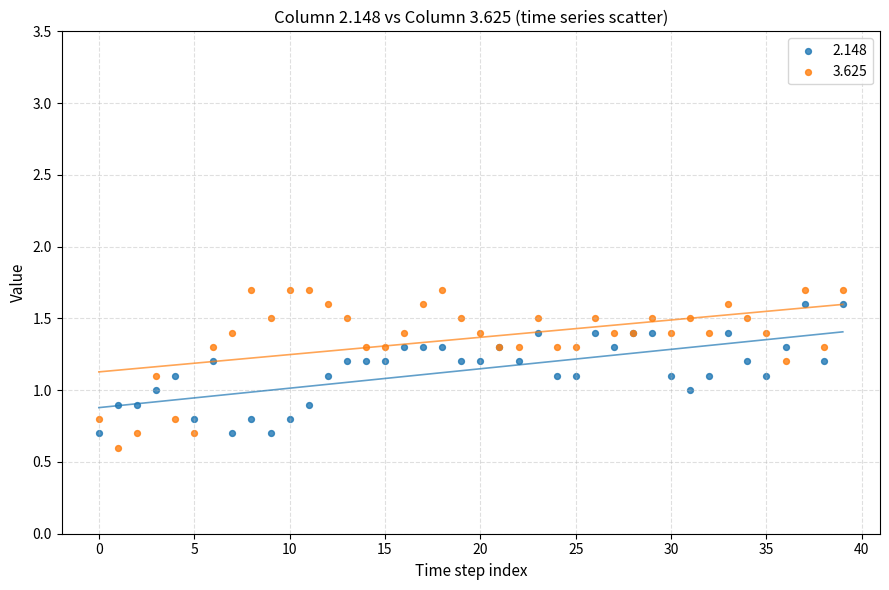

Which series has the largest Y range (max minus min)?

3.625